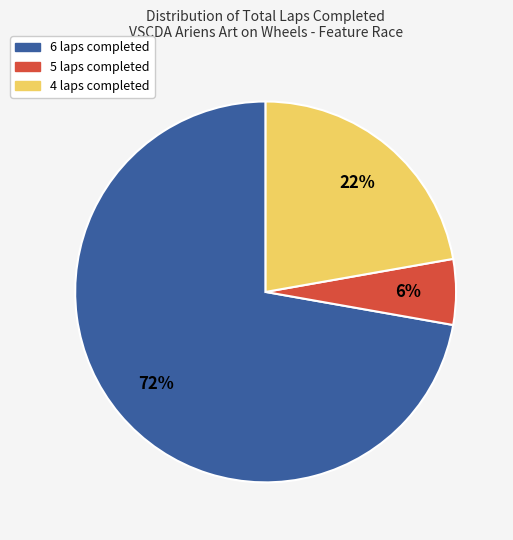

To the nearest percent, what is the average slice percentage?

33%